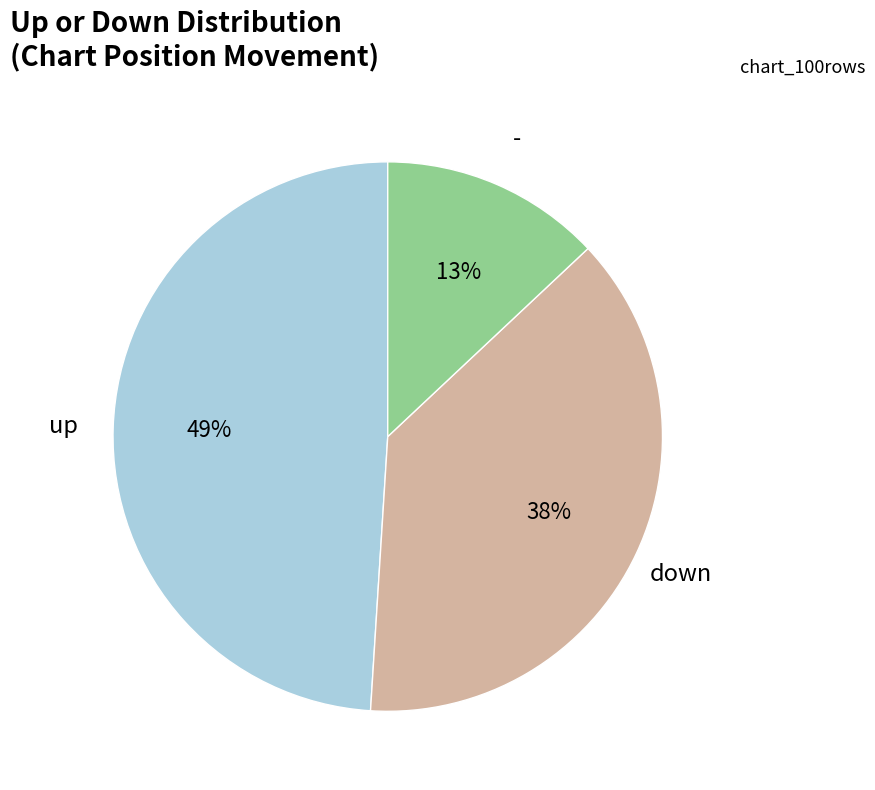

Is there a majority slice in this chart?

No